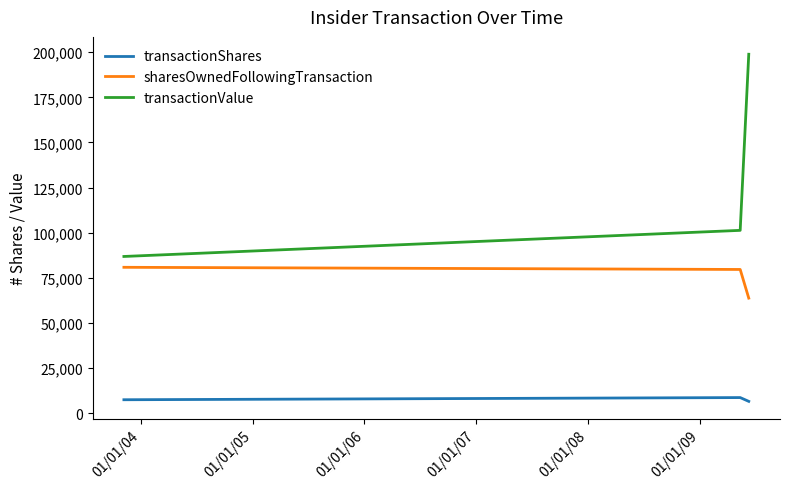

What is the highest value of the transactionShares series?

8600